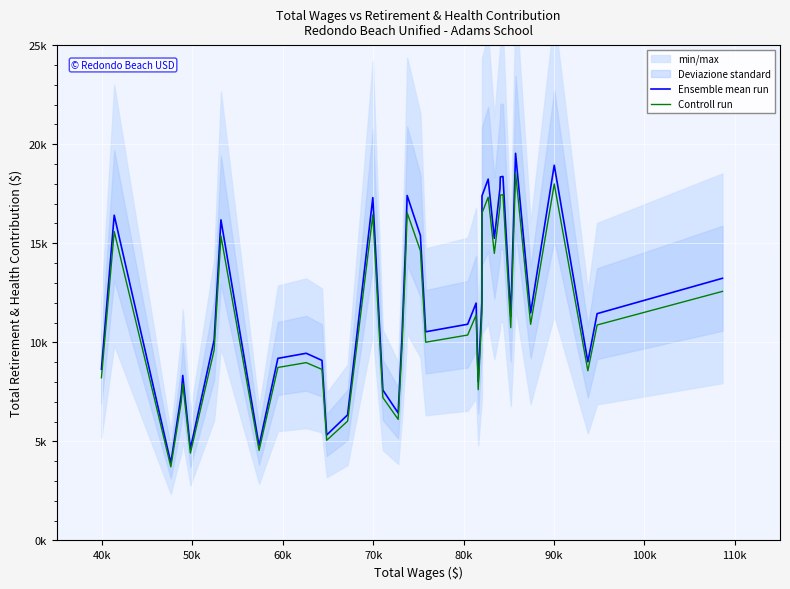

How many values in the Controll run series are below 10738?

20